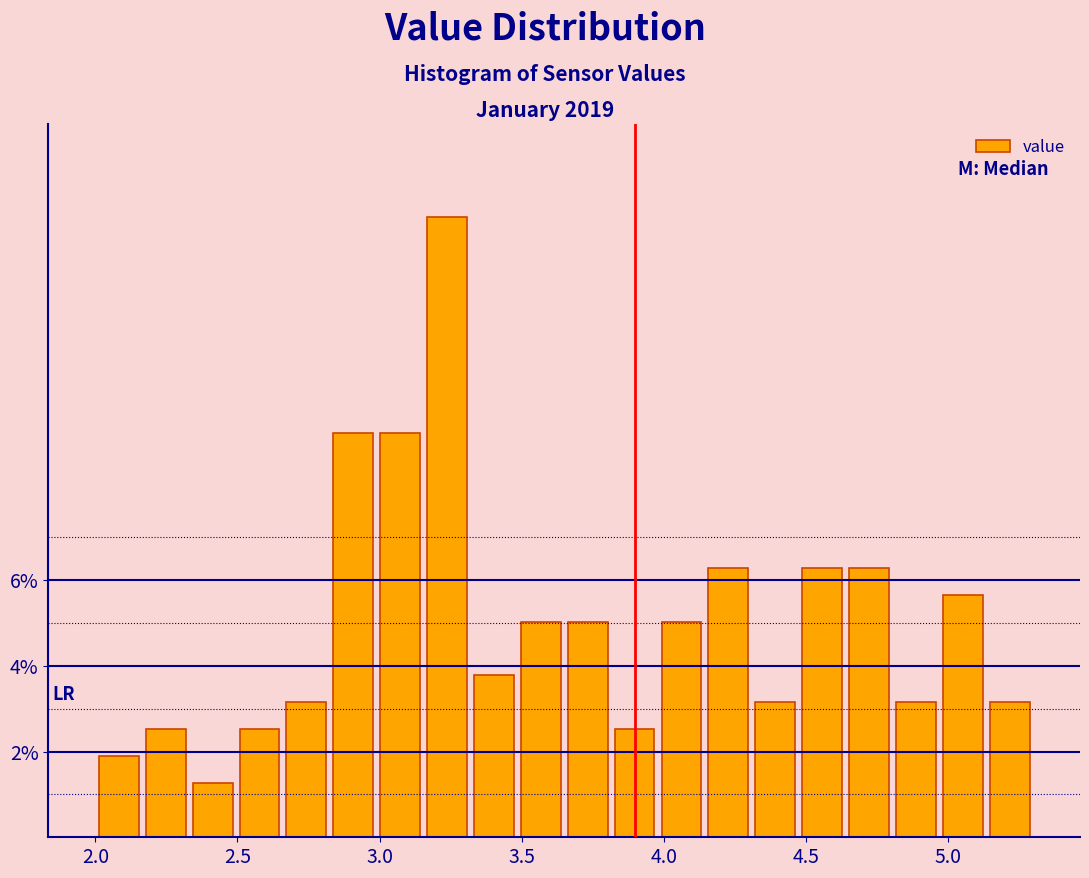

Around what value on the x-axis is the tallest bar? Give the approximate position of its centre, as read against the axis.

3.25